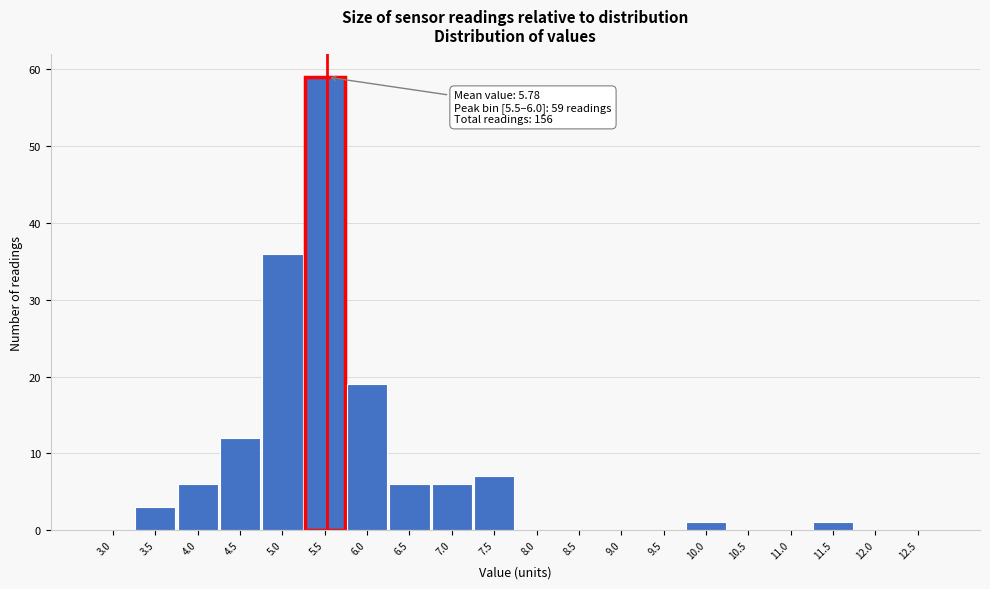

Which has a higher value, 10.5 or 4.0?

4.0